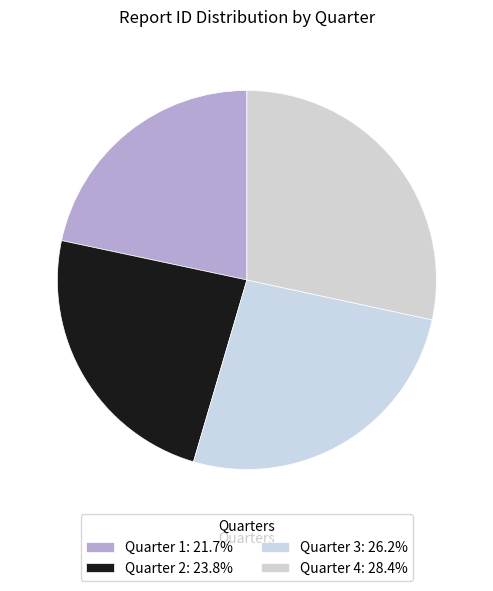

How many slices are in this pie chart?

4